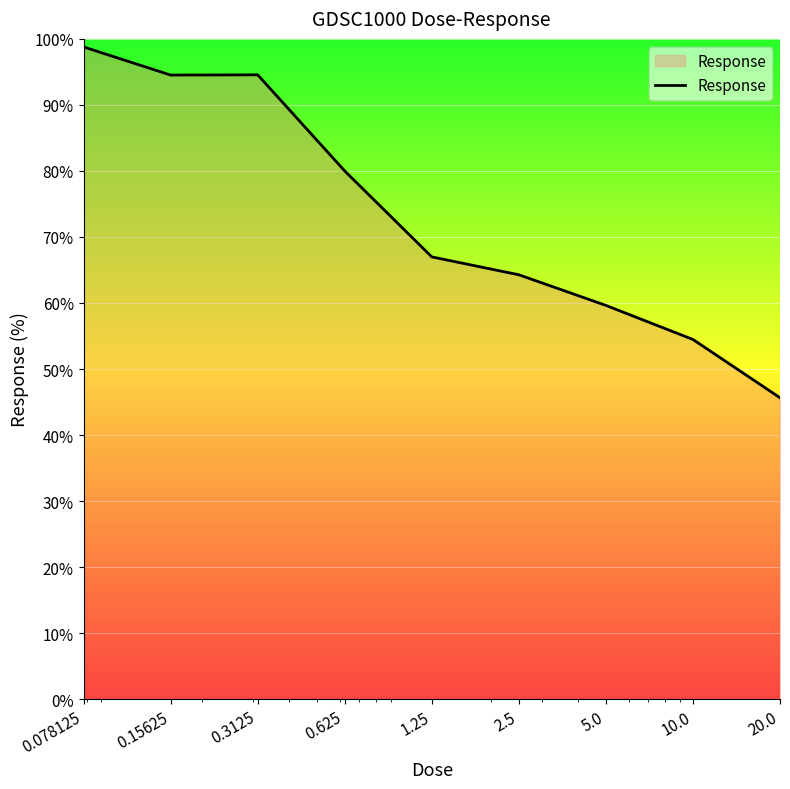

What is the smallest value displayed?

45.6